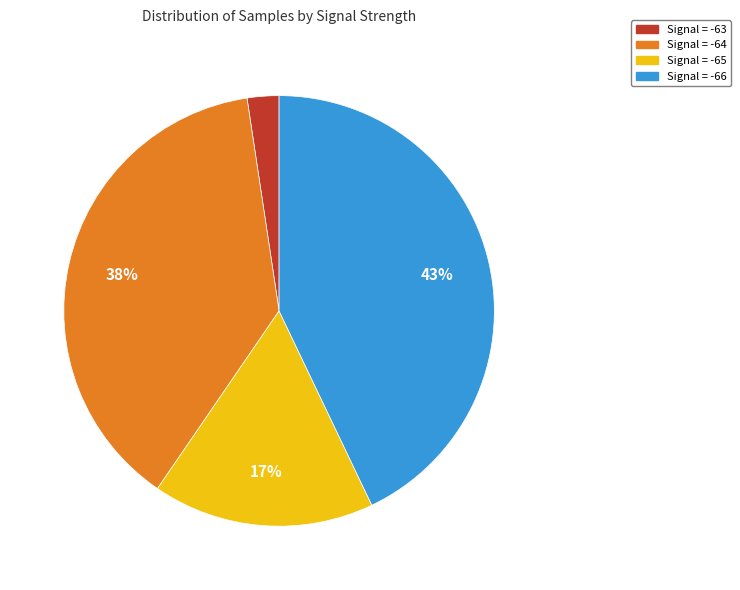

Does any single category account for the majority?

No